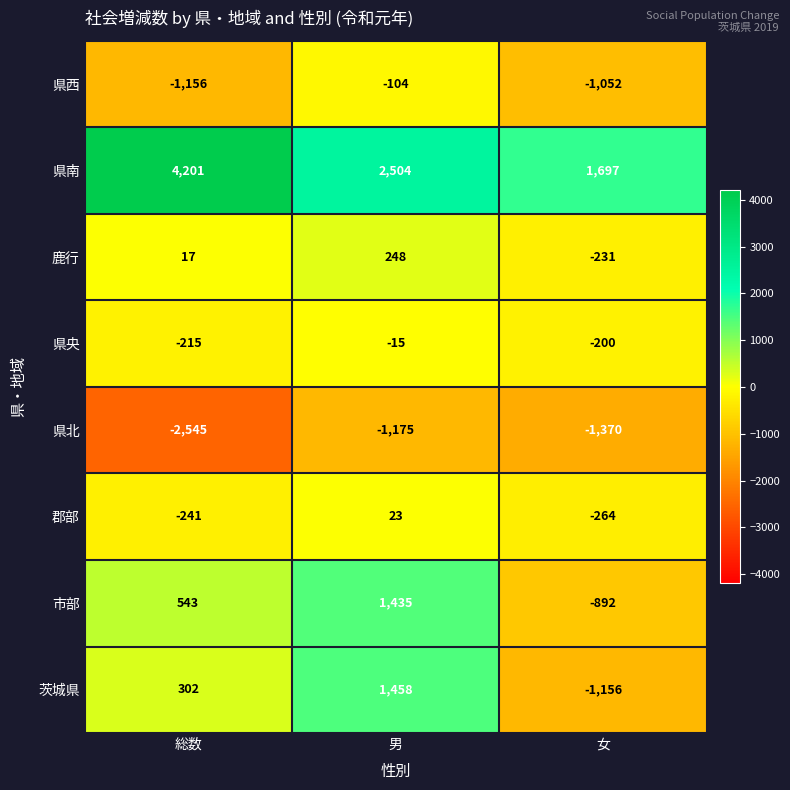

Rank the series at 女 from highest to lowest value.

県南, 県央, 鹿行, 郡部, 市部, 県西, 茨城県, 県北